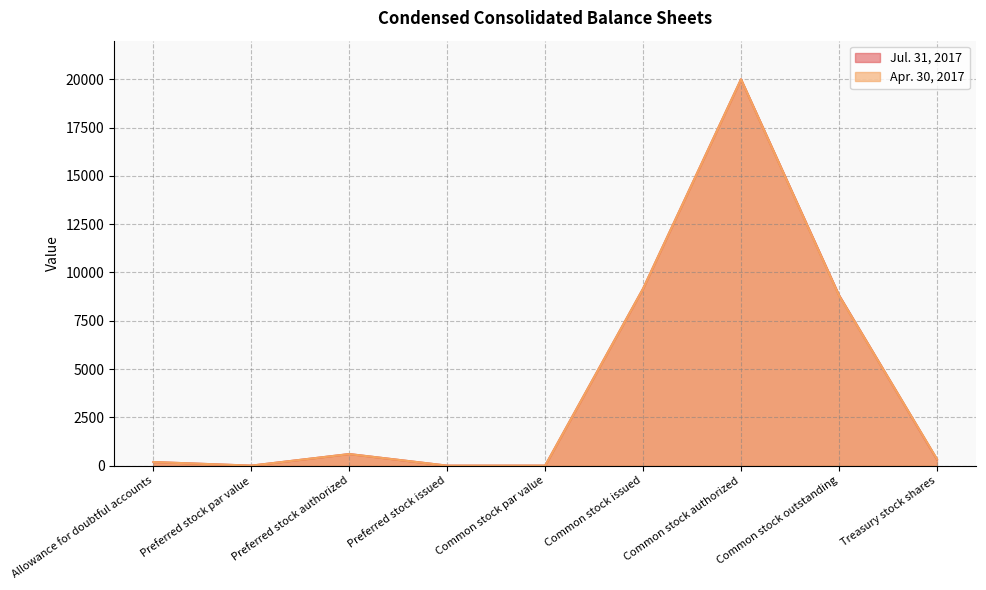

What are all the series names shown in the legend?

Jul. 31, 2017, Apr. 30, 2017